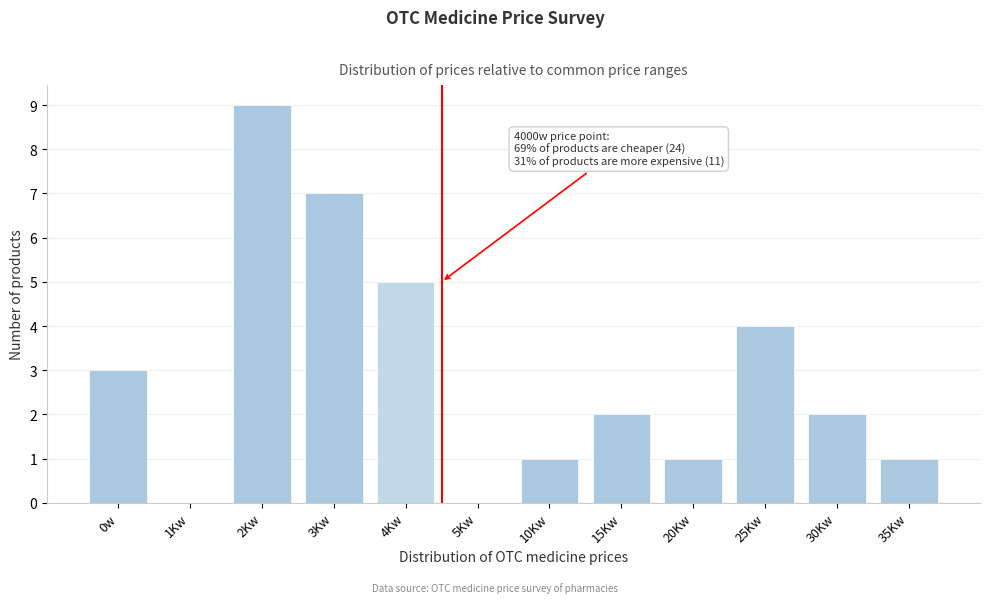

Reading left to right, extract all data points from this chart.

0w=3	1Kw=0	2Kw=9	3Kw=7	4Kw=5	5Kw=0	10Kw=1	15Kw=2	20Kw=1	25Kw=4	30Kw=2	35Kw=1